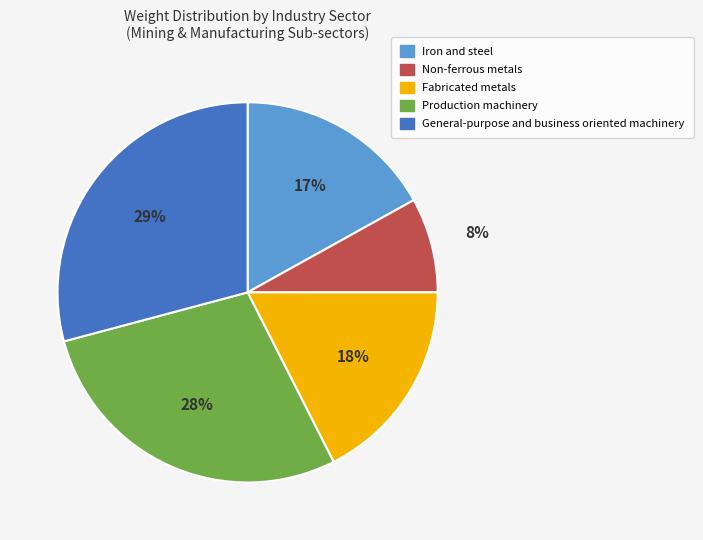

True or false: Production machinery accounts for 28% of the total.

True